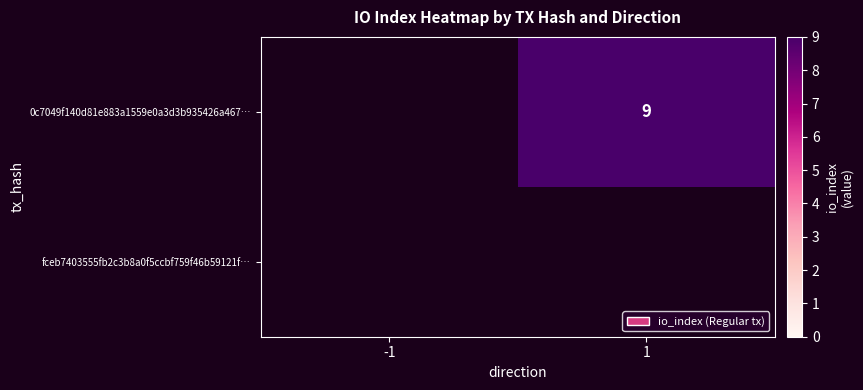

What is the total value across all series at 1?

9